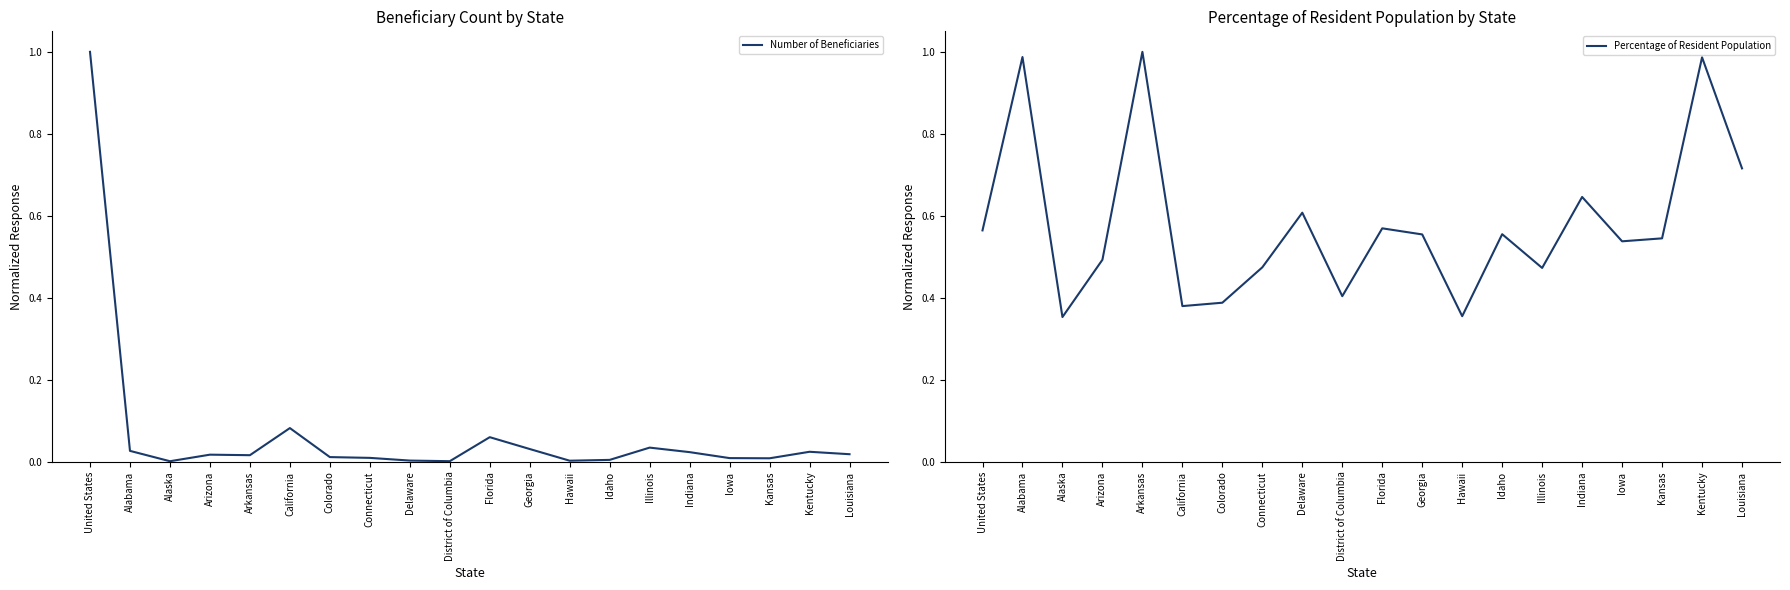

Between Georgia and Alaska, which is larger?

Georgia